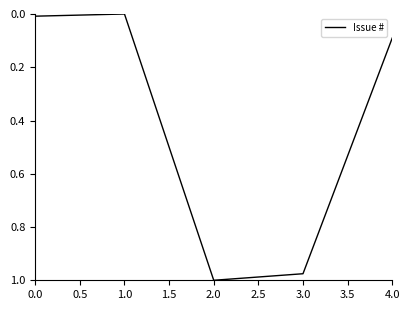

Between 4.0 and 2.0, which is larger?

2.0